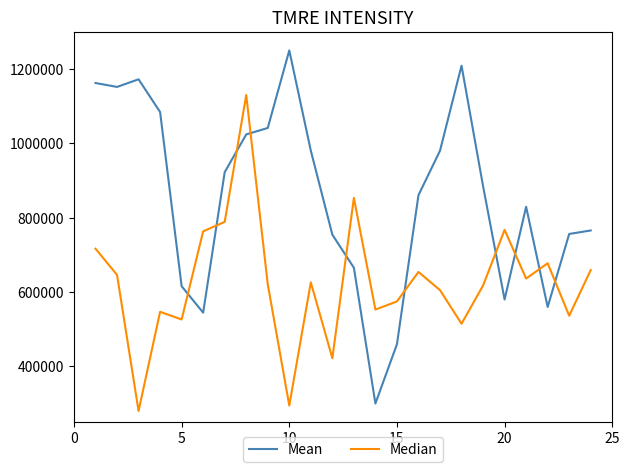

Which series has the largest total across all categories?

Mean